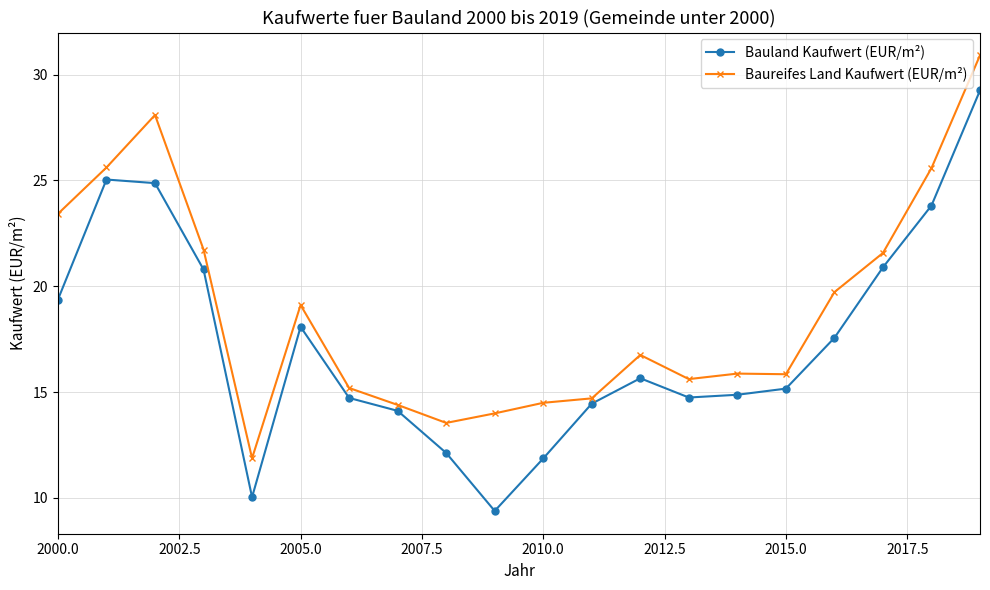

What is the value of the Baureifes Land Kaufwert (EUR/m²) point at the 20th from the left?

30.9